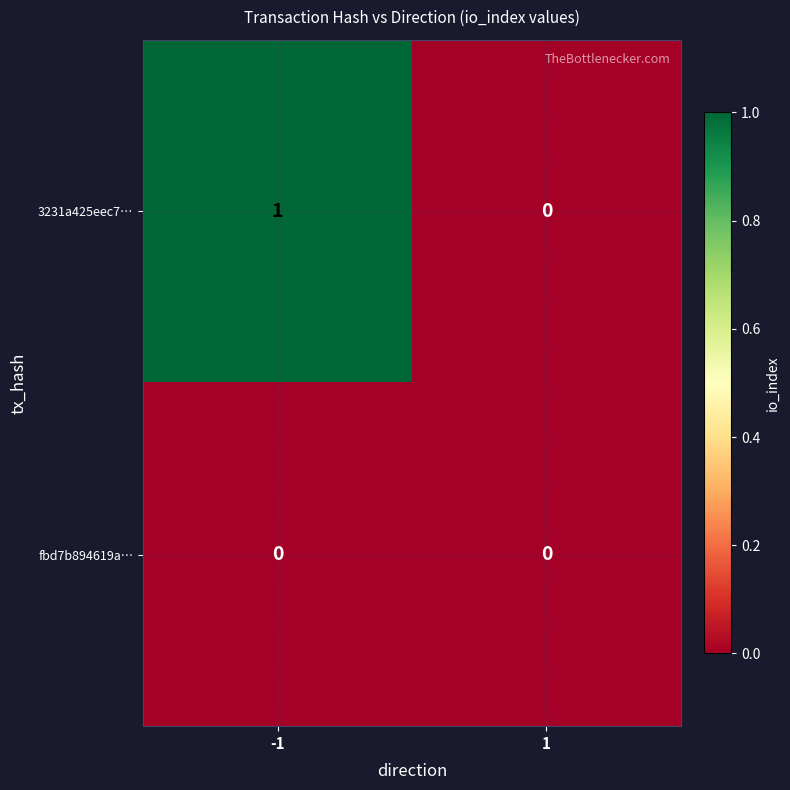

Reading left to right, what are all the values shown in this chart?

3231a425eec7…: -1=1	1=0
fbd7b894619a…: -1=0	1=0